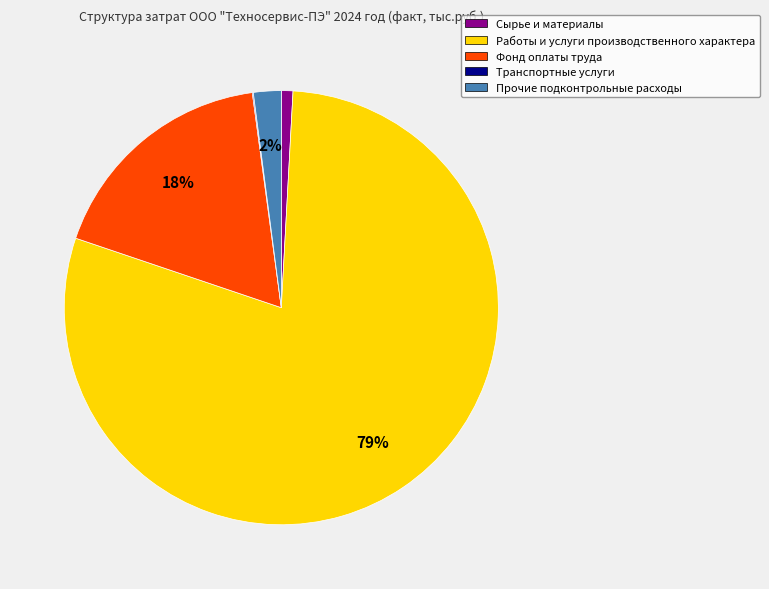

What is the largest slice in the pie chart?

Работы и услуги производственного характера